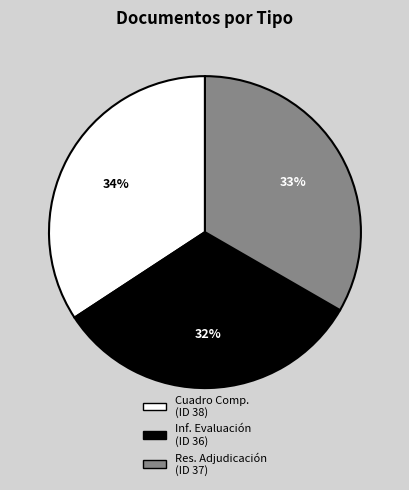

To the nearest percent, what is the average slice percentage?

33%